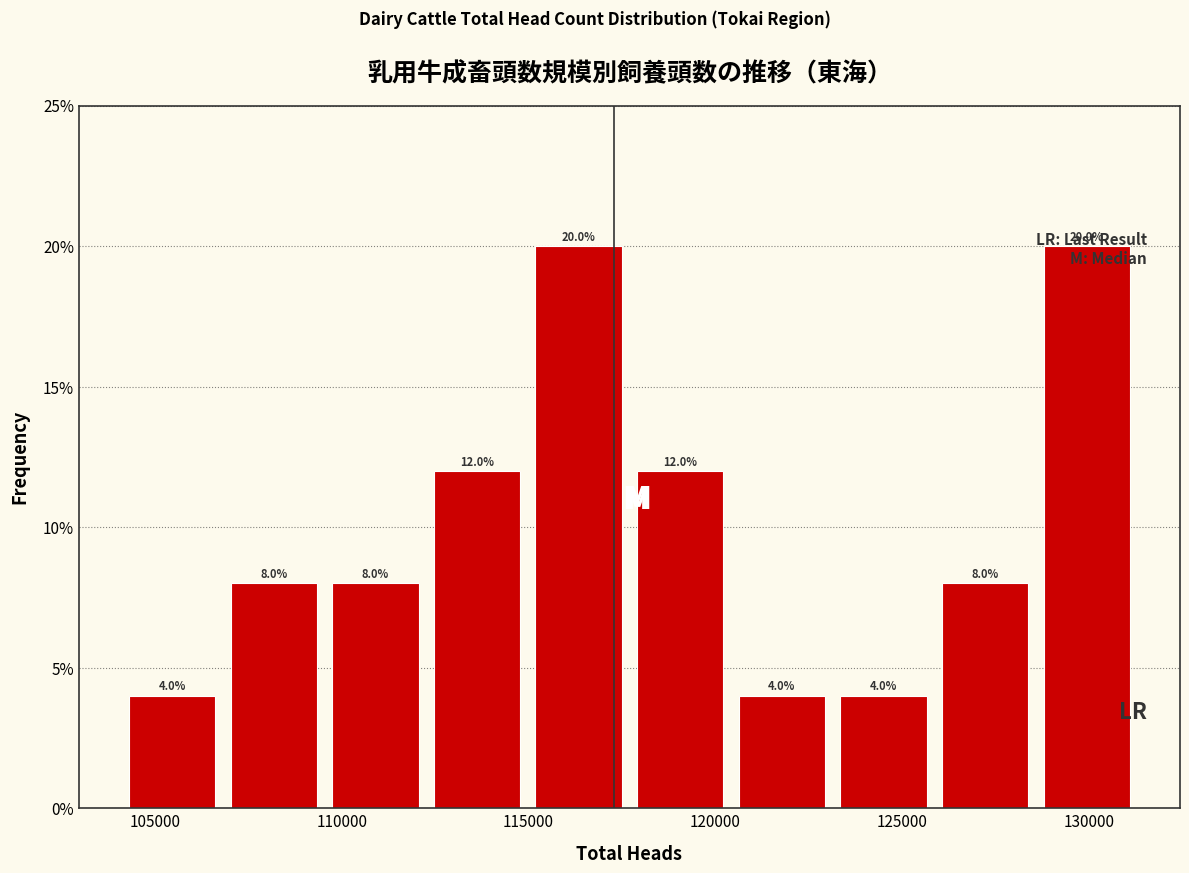

How tall is the bar that spans 126000 to 128500 on the x-axis? The bar edges are not printed on the chart, so give them approximately, as read against the axis.

8.0